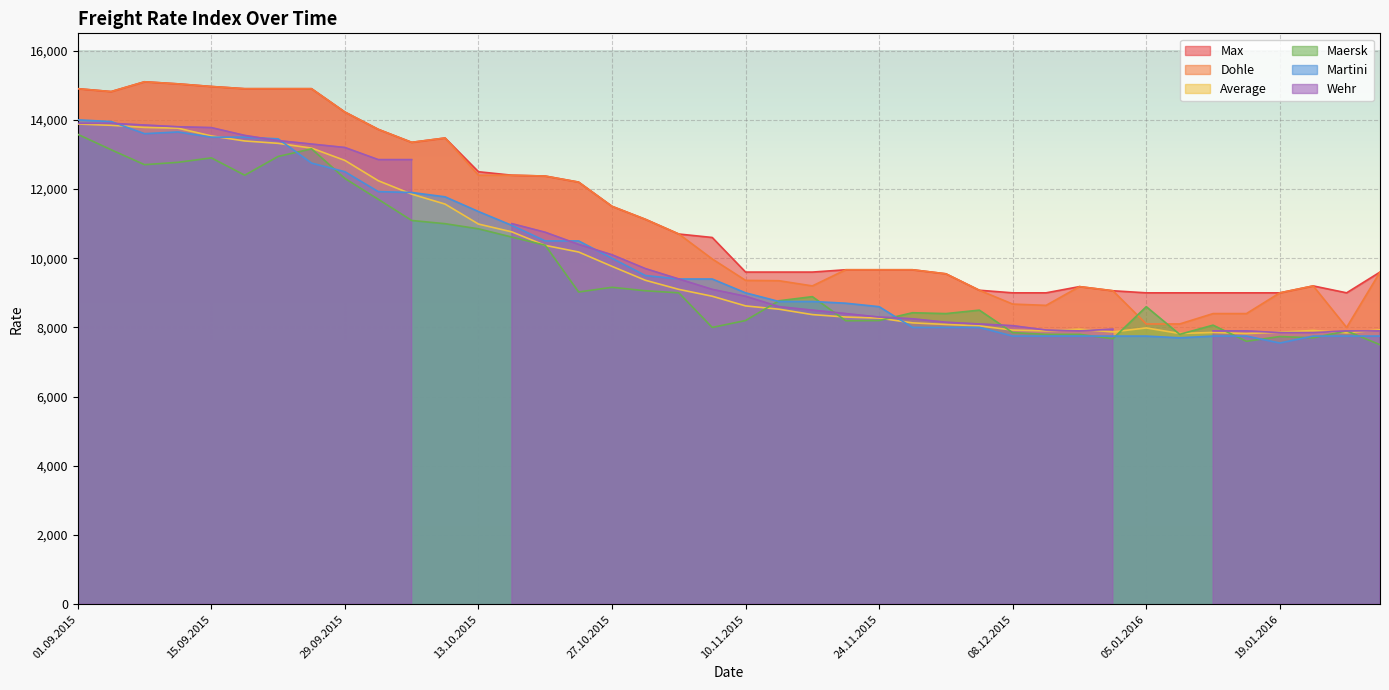

Which label corresponds to the smallest value in the chart?

28.01.2016